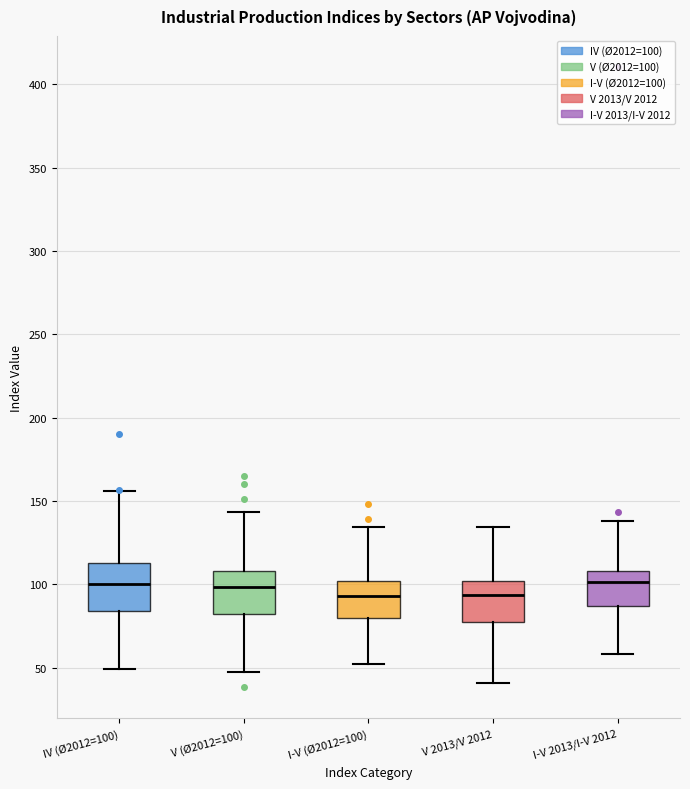

Where is the lower edge of the box for I-V 2013/I-V 2012 on the y-axis? The values are not printed on the chart, so give them approximately, as read against the axis.

85